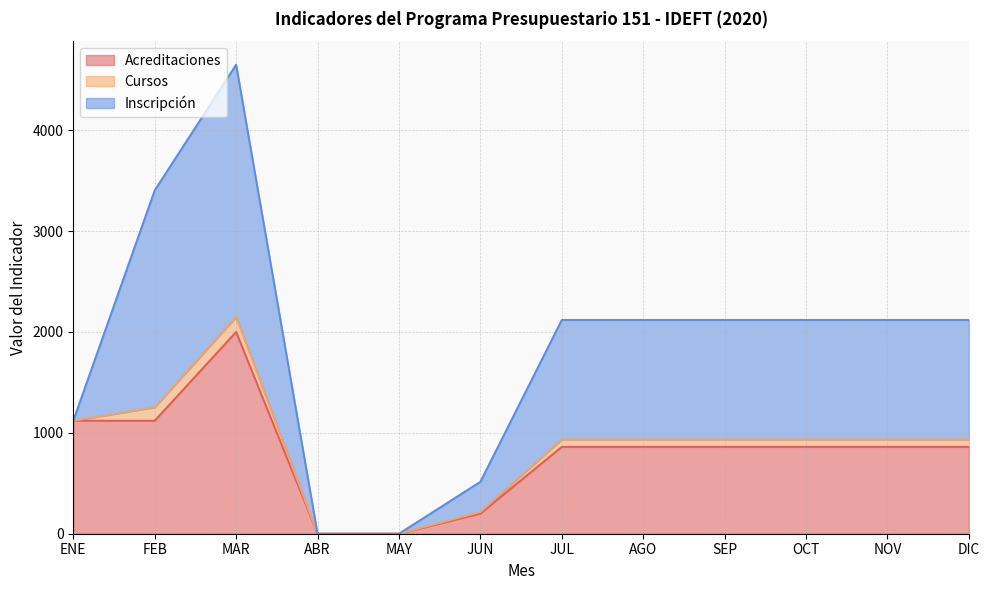

At which category does Inscripción reach its first local peak?

MAR